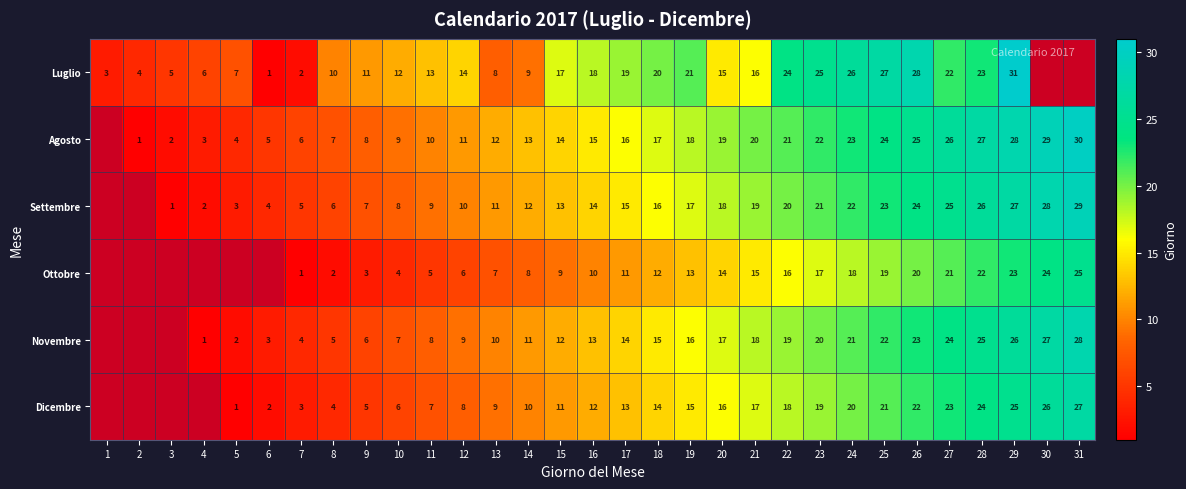

True or false: Novembre has a value of 11.7 at 30.

False